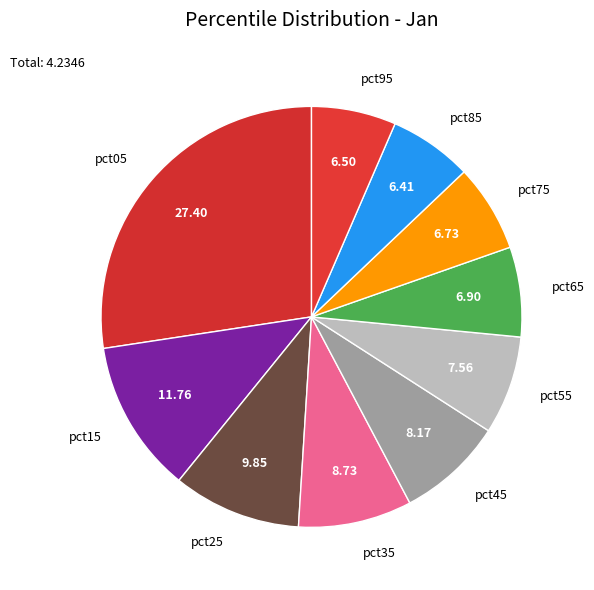

Is there any slice that represents more than half of the pie?

No